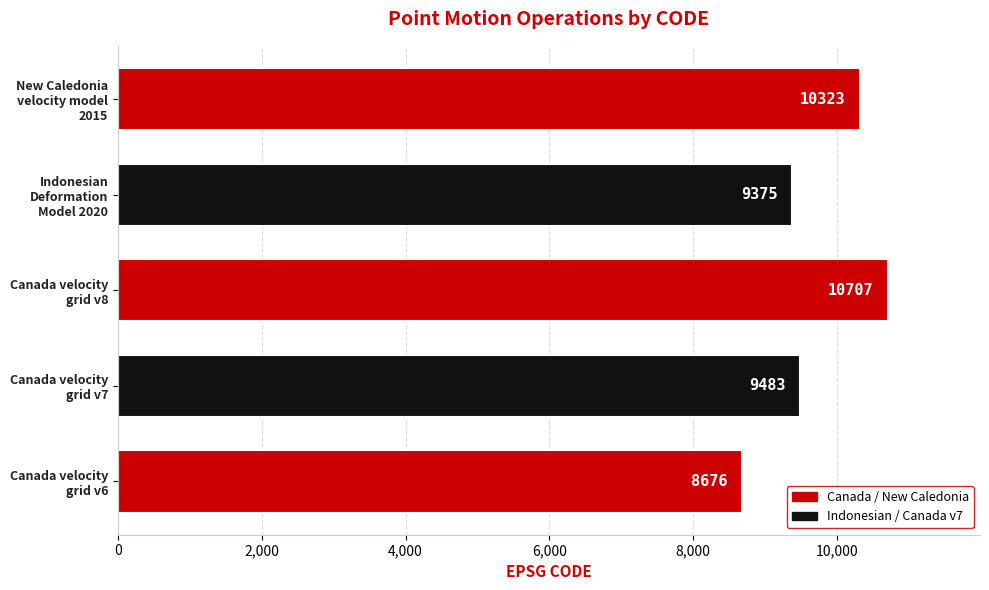

Reading bottom to top, list all the values displayed in this chart.

8676	9483	10707	9375	10323